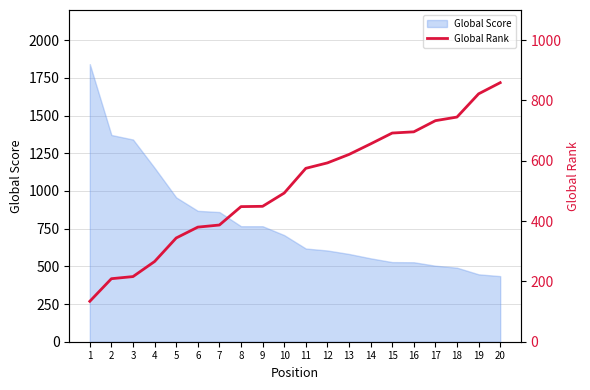

What is the lowest value of the Global Score series?

435